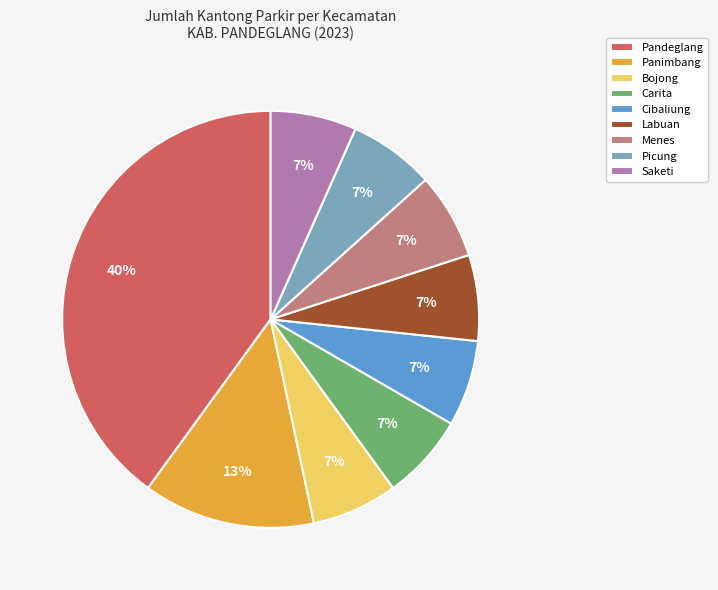

To the nearest percent, what is the average slice percentage?

11%